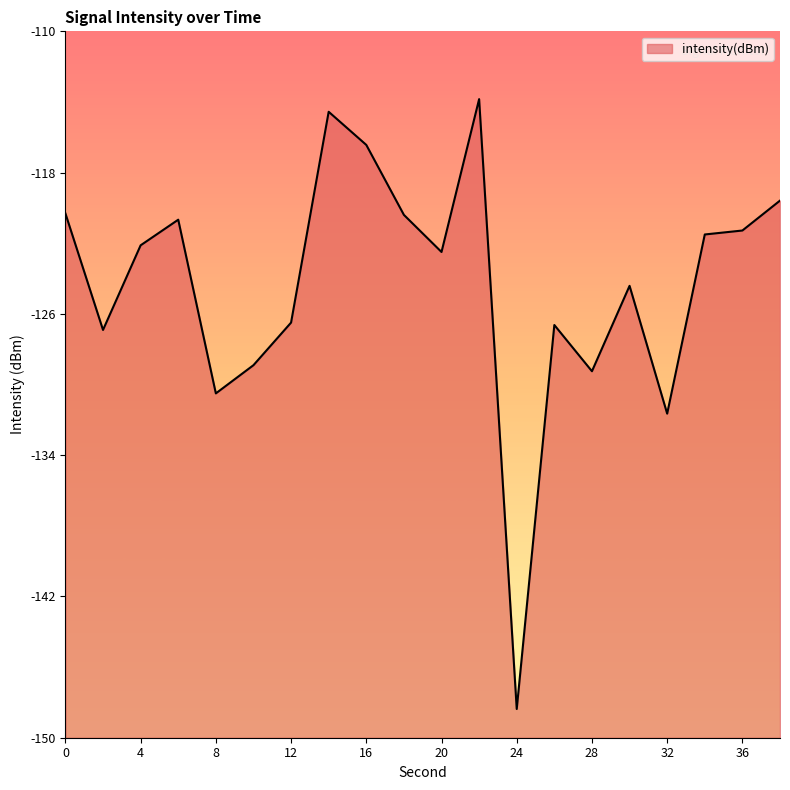

Reading left to right, list all the values displayed in this chart.

0=-120.3	2=-126.9	4=-122.1	6=-120.7	8=-130.5	10=-128.9	12=-126.5	14=-114.6	16=-116.4	18=-120.4	20=-122.5	22=-113.8	24=-148.4	26=-126.6	28=-129.2	30=-124.4	32=-131.6	34=-121.5	36=-121.3	38=-119.6